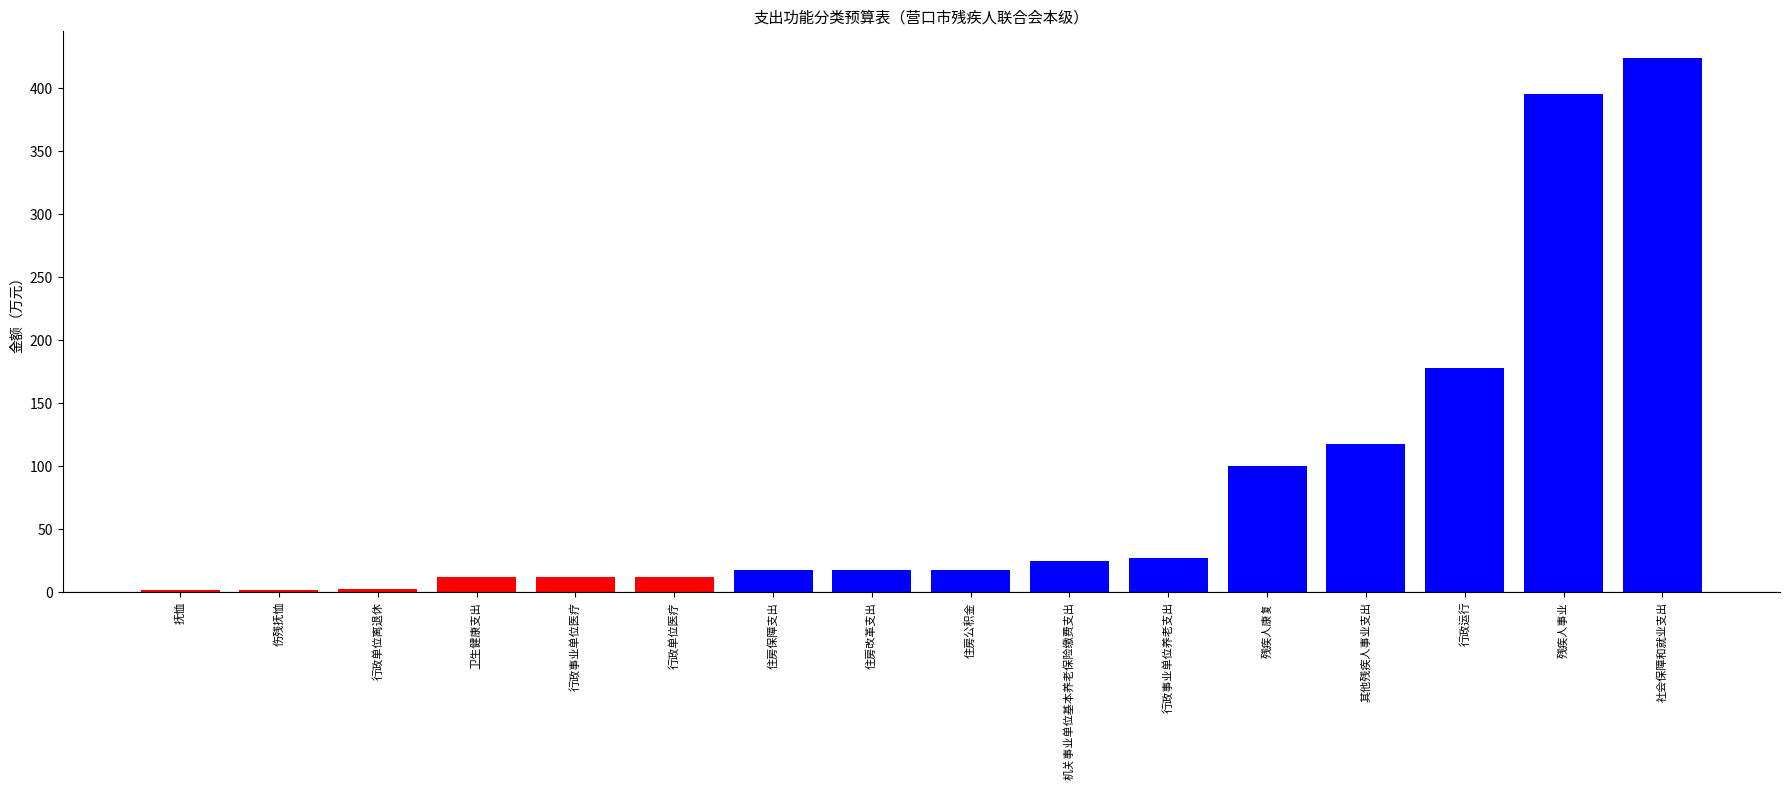

What is the sum of all values?

1363.6